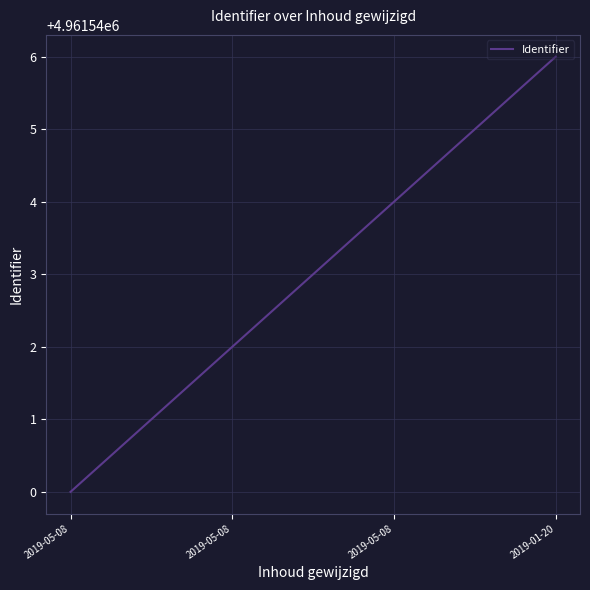

At which label does the data first exceed 4961544?

2019-01-20